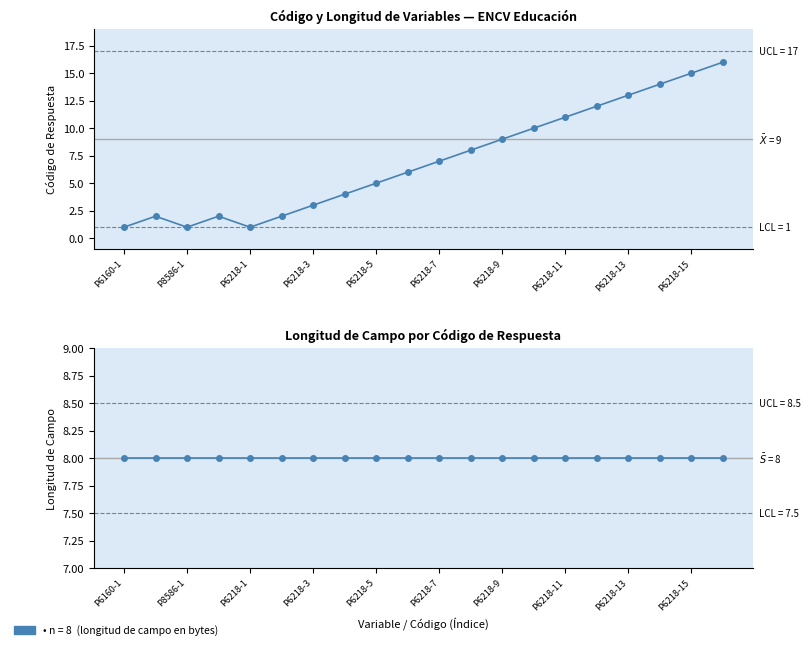

Which label corresponds to the smallest value in the chart?

P6160-1